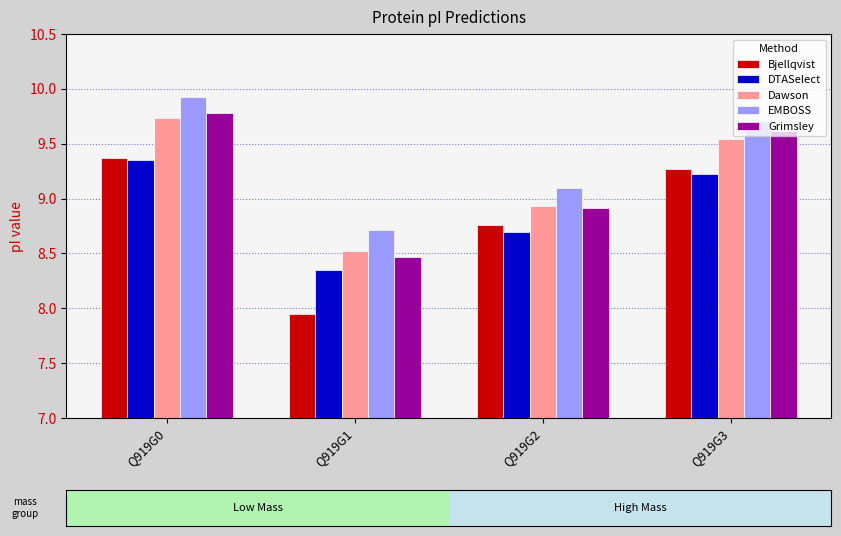

What is the difference between the highest and lowest values at Q919G2?

0.4